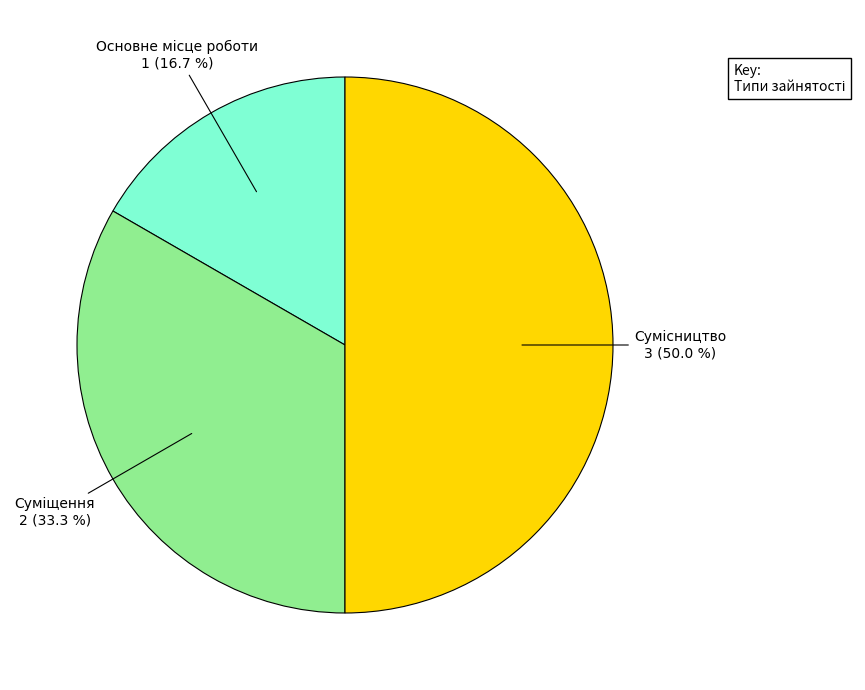

How many segments does this pie chart have?

3